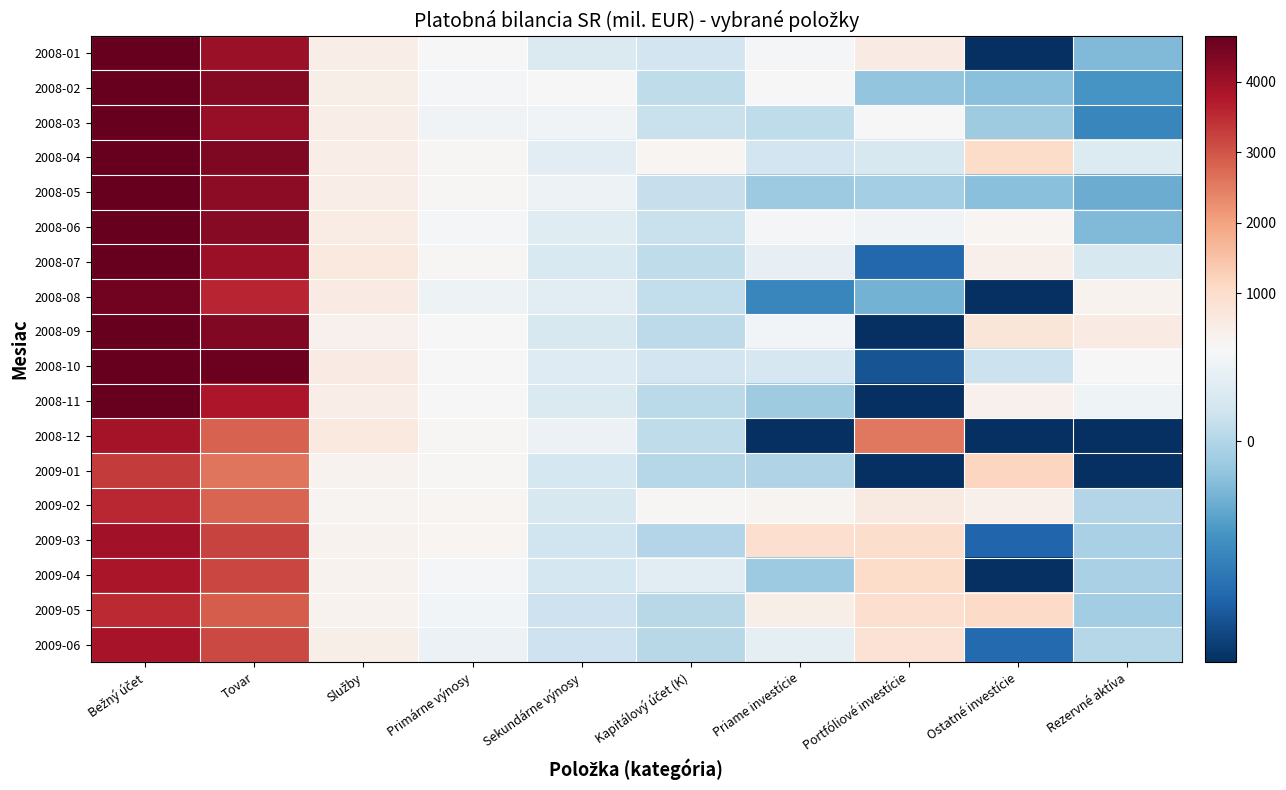

Which category has the lowest value across all series?

Portfóliové investície